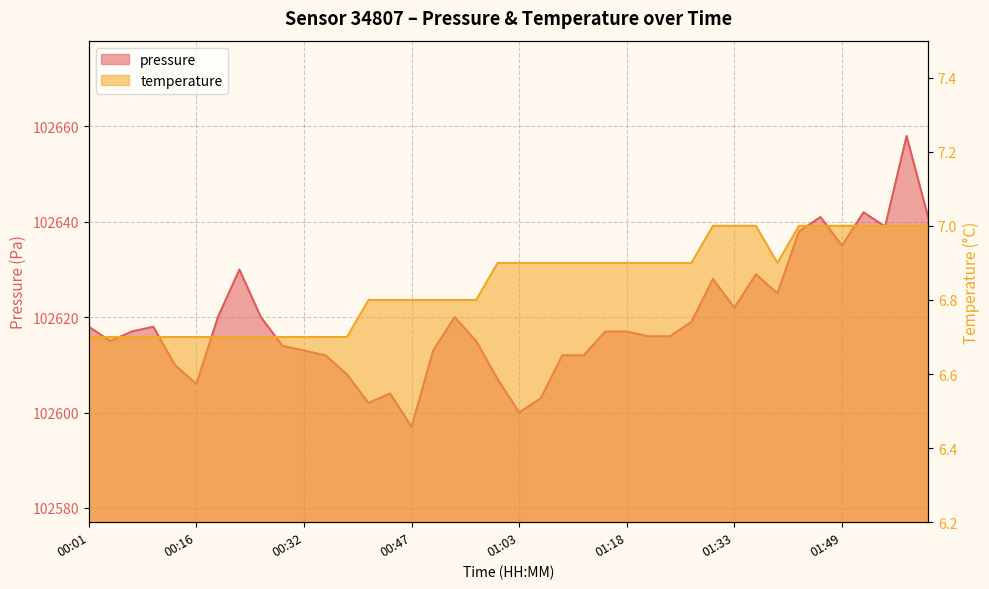

Reading right to left, extract all data points from this chart.

pressure: 102641.0	102658.0	102639.0	102642.0	102635.0	102641.0	102638.0	102625.0	102629.0	102622.0	102628.0	102619.0	102616.0	102616.0	102617.0	102617.0	102612.0	102612.0	102603.0	102600.0	102607.0	102615.0	102620.0	102613.0	102597.0	102604.0	102602.0	102608.0	102612.0	102613.0	102614.0	102620.0	102630.0	102620.0	102606.0	102610.0	102618.0	102617.0	102615.0	102618.0
temperature: 7.0	7.0	7.0	7.0	7.0	7.0	7.0	6.9	7.0	7.0	7.0	6.9	6.9	6.9	6.9	6.9	6.9	6.9	6.9	6.9	6.9	6.8	6.8	6.8	6.8	6.8	6.8	6.7	6.7	6.7	6.7	6.7	6.7	6.7	6.7	6.7	6.7	6.7	6.7	6.7